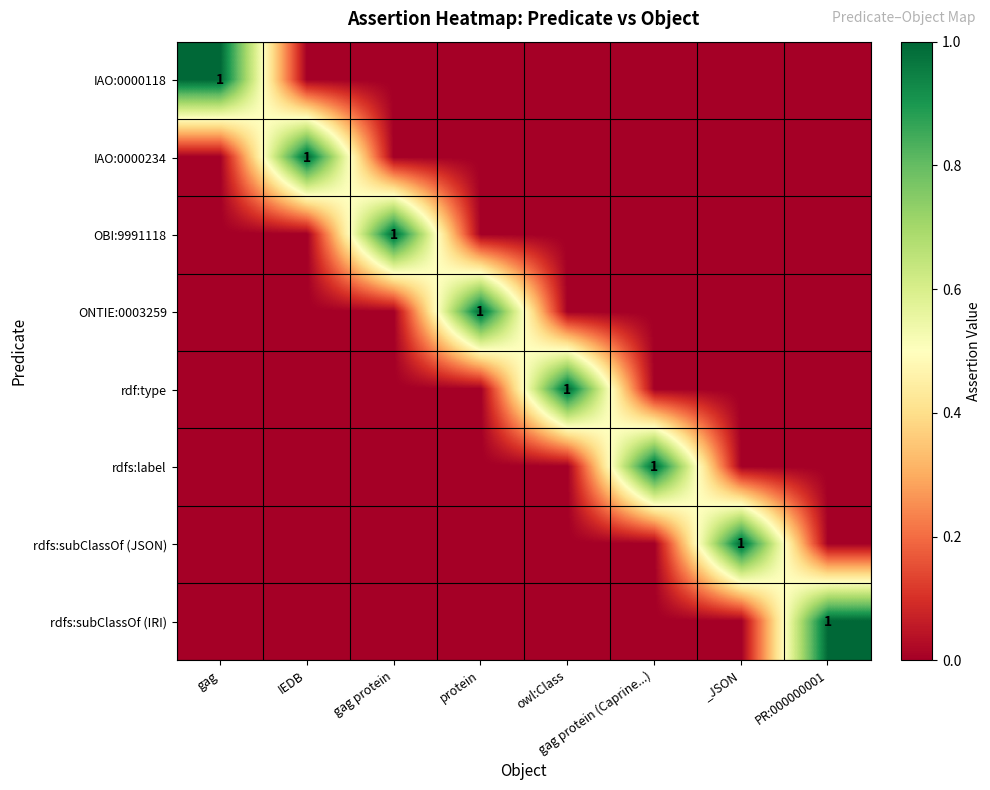

Is it true that OBI:9991118 equals 2 at gag protein?

False